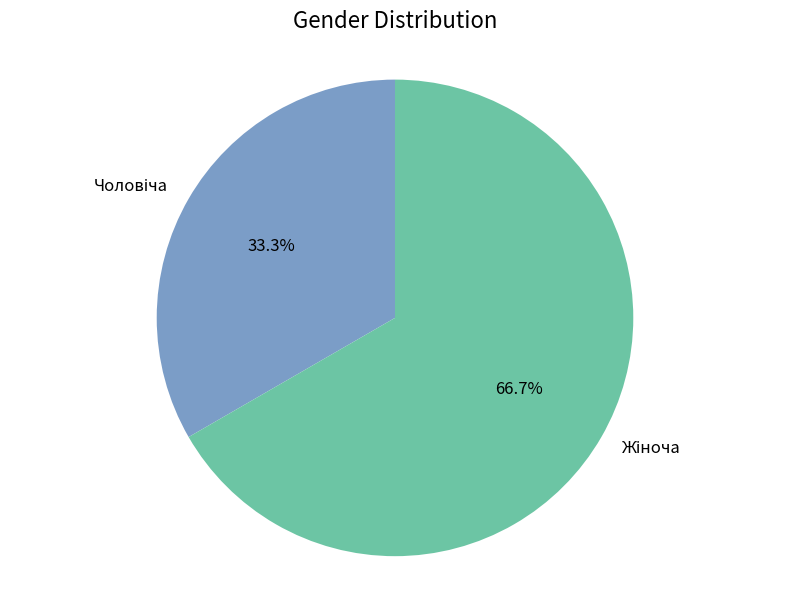

Is there any slice that represents more than half of the pie?

Yes